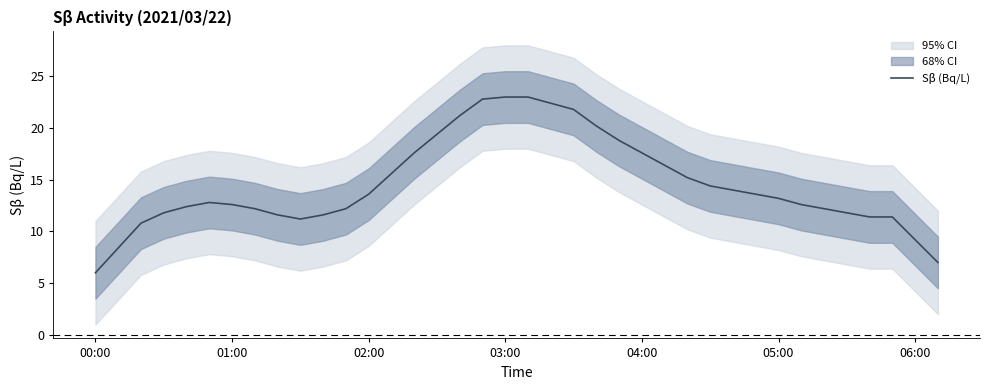

What is the maximum value for Sβ (Bq/L)?

23.0